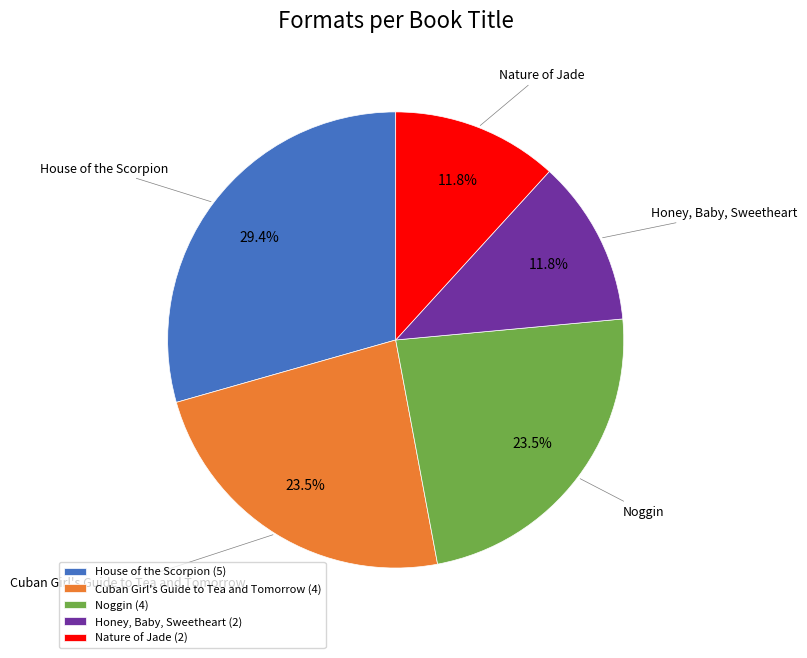

Between Honey, Baby, Sweetheart and Cuban Girl's Guide to Tea and Tomorrow, which is larger?

Cuban Girl's Guide to Tea and Tomorrow